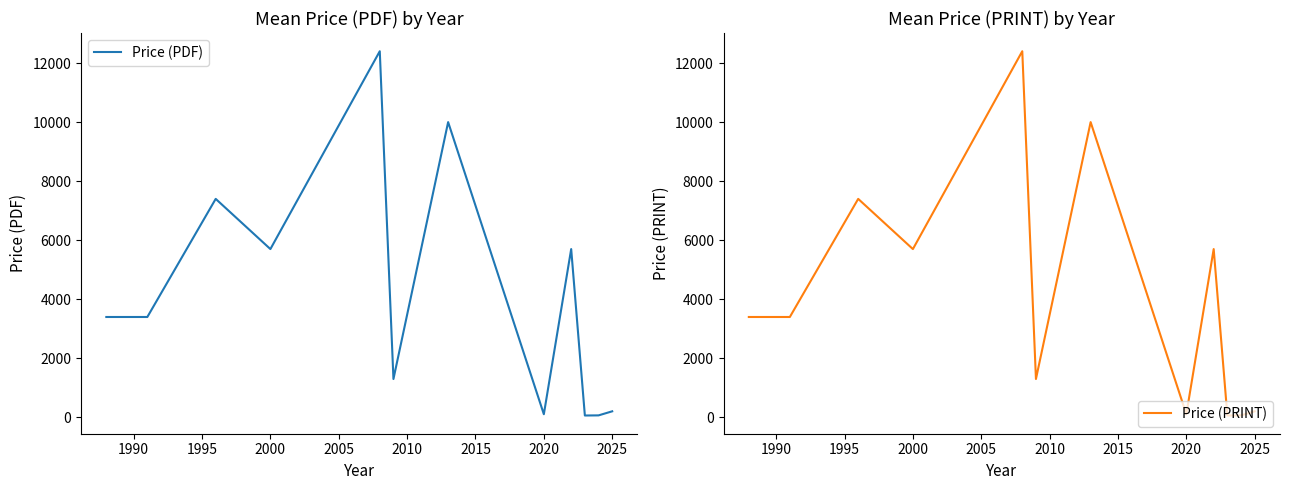

In Price (PDF), how many points are higher than both neighbors (excluding endpoints)?

4